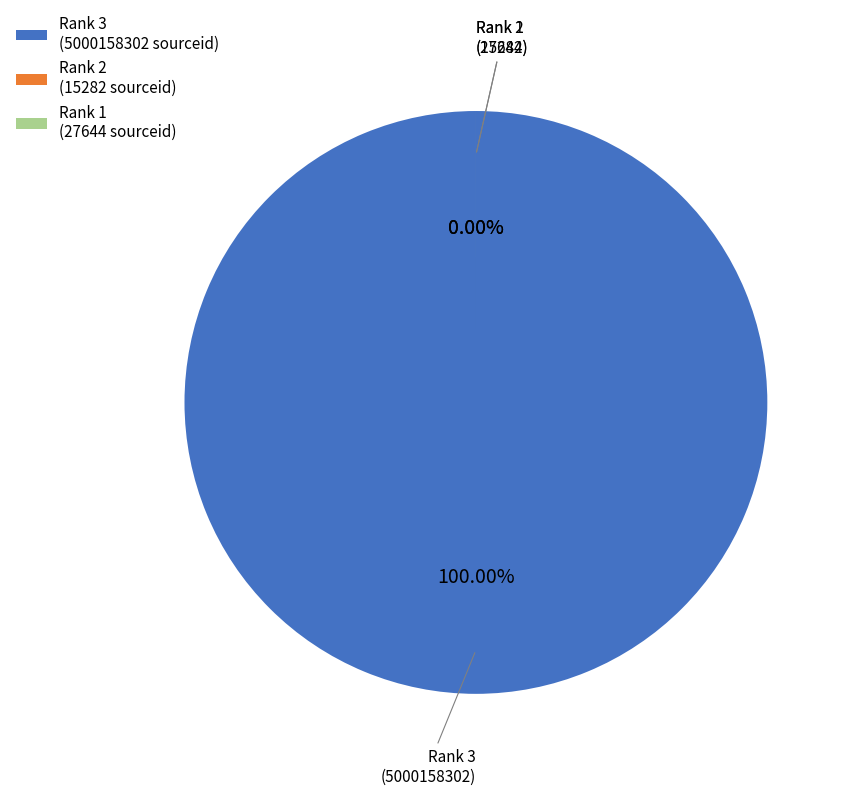

The Rank 2
(15282) slice represents 0% of the pie. True or false?

True